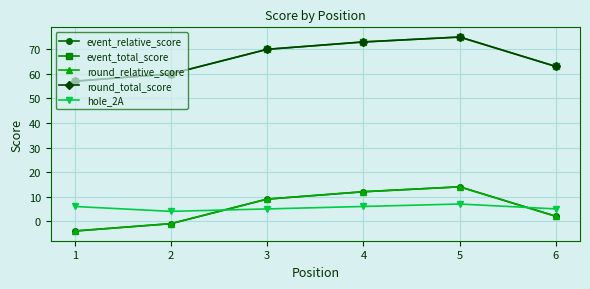

What is the difference between the event_total_score values at 6 and 5?

12